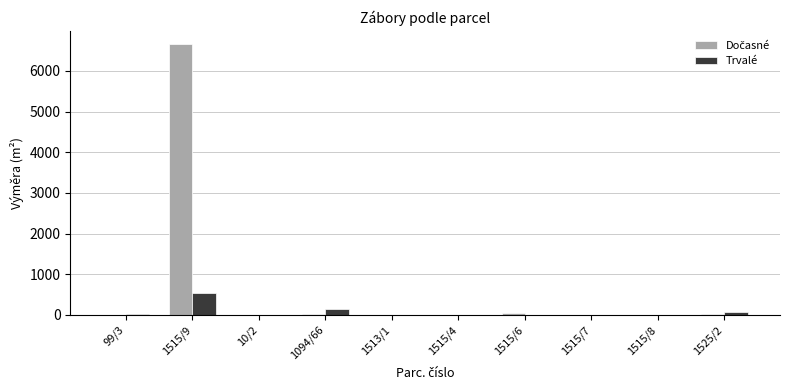

What is the greatest value displayed?

6654